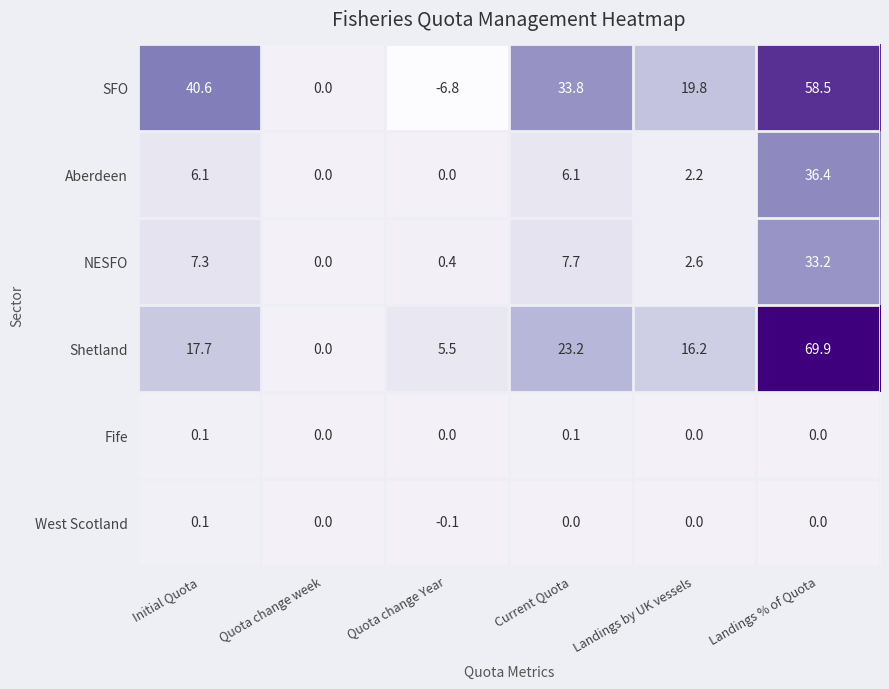

Is it true that NESFO equals -19.2 at Quota change week?

False